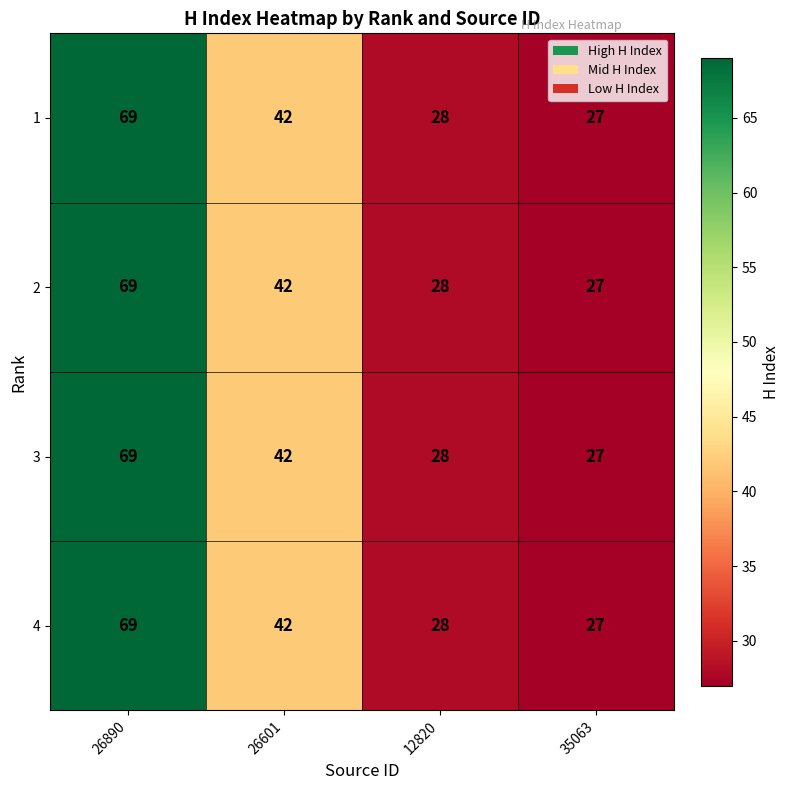

List the labels in order of 4 value, smallest first.

35063, 12820, 26601, 26890